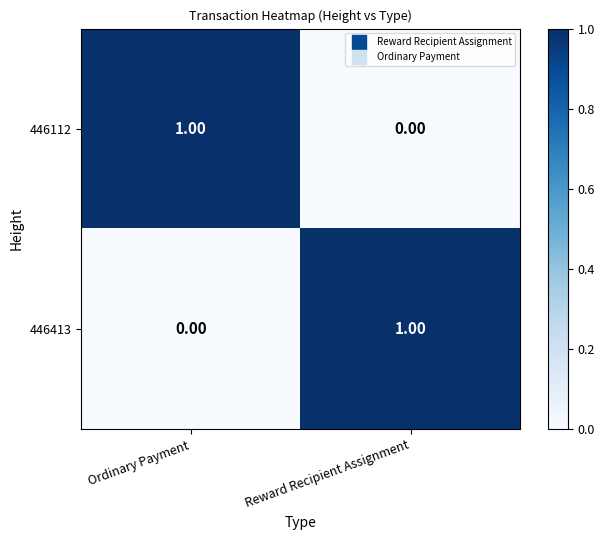

Where is 446112 nearest to the value 0?

Reward Recipient Assignment